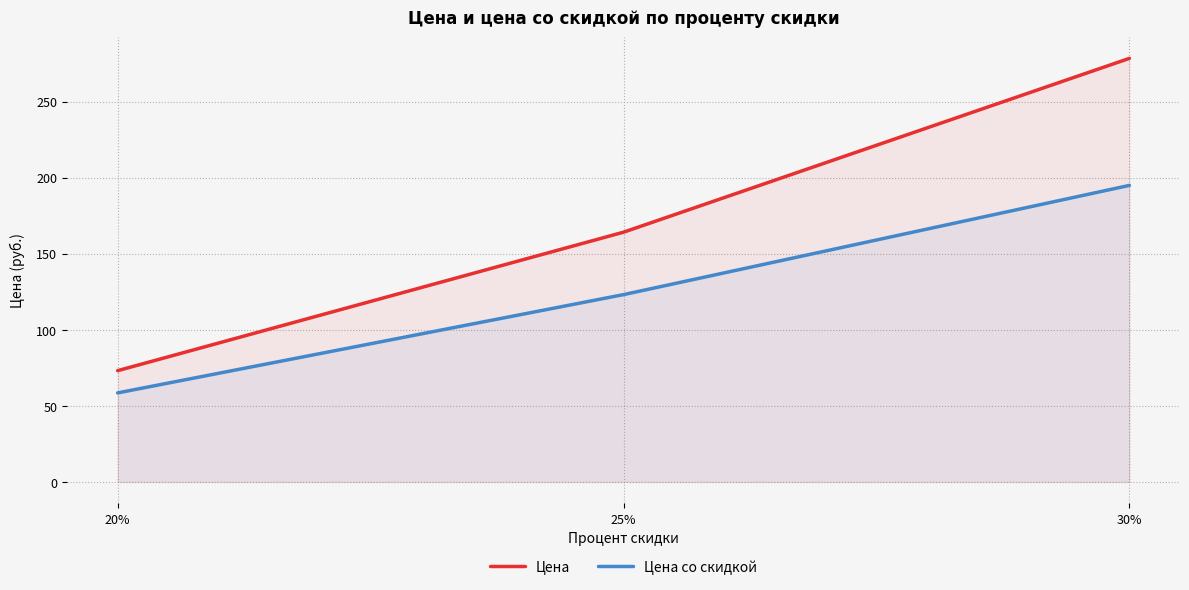

What is the difference between the Цена values at 20% and 30%?

205.4